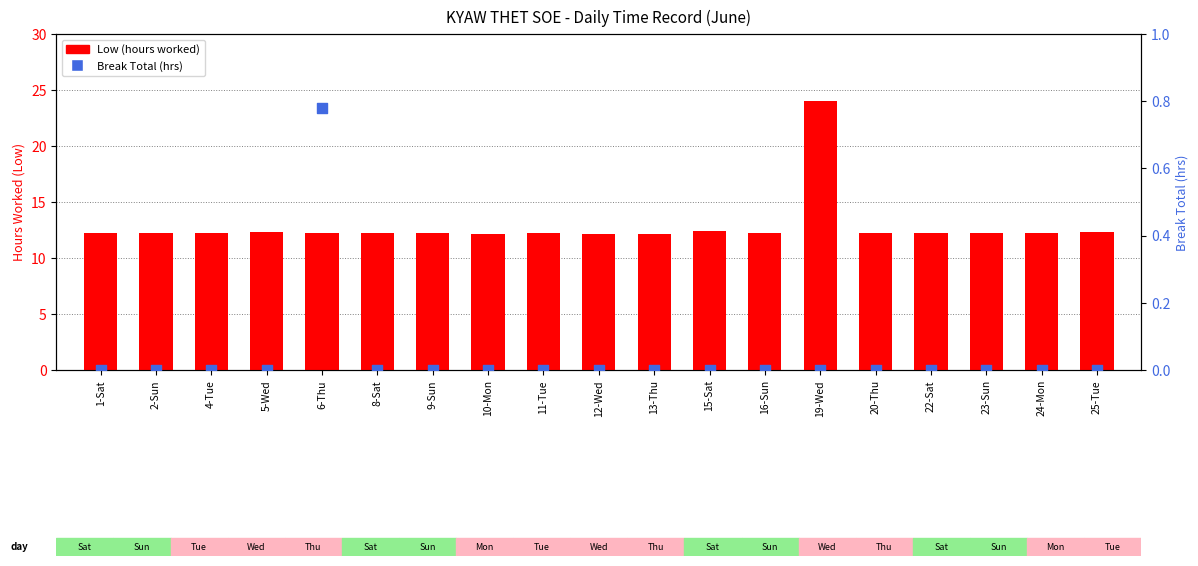

What are all the series names shown in the legend?

Low (hours worked), Break Total (hrs)